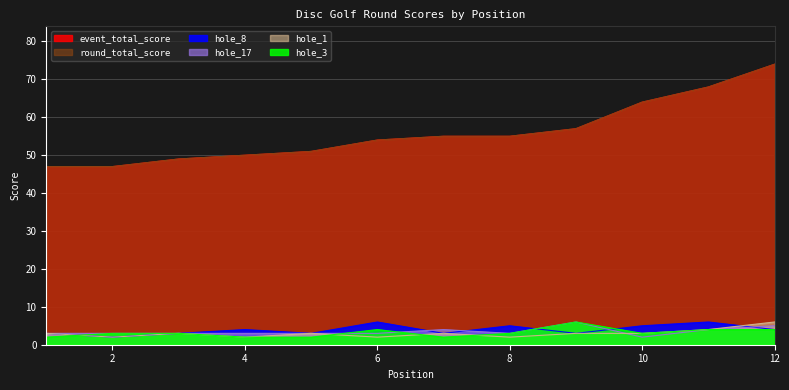

Reading left to right, list all the values displayed in this chart.

event_total_score: 1=47	2=47	3=49	4=50	5=51	6=54	7=55	8=55	9=57	10=64	11=68	12=74
round_total_score: 1=47	2=47	3=49	4=50	5=51	6=54	7=55	8=55	9=57	10=64	11=68	12=74
hole_8: 1=3	2=2	3=3	4=4	5=3	6=6	7=3	8=5	9=3	10=5	11=6	12=4
hole_17: 1=3	2=3	3=3	4=3	5=3	6=3	7=4	8=3	9=6	10=2	11=4	12=5
hole_1: 1=3	2=2	3=3	4=2	5=3	6=2	7=3	8=2	9=3	10=3	11=4	12=6
hole_3: 1=2	2=3	3=3	4=2	5=2	6=4	7=2	8=3	9=6	10=3	11=4	12=4